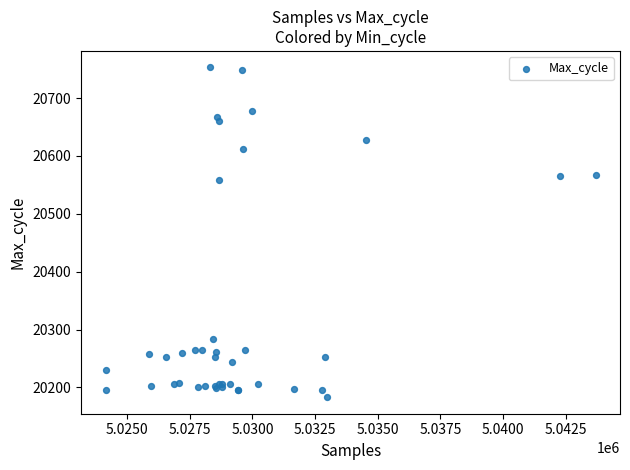

What Y value in the scatter plot is closest to 20468?

20558